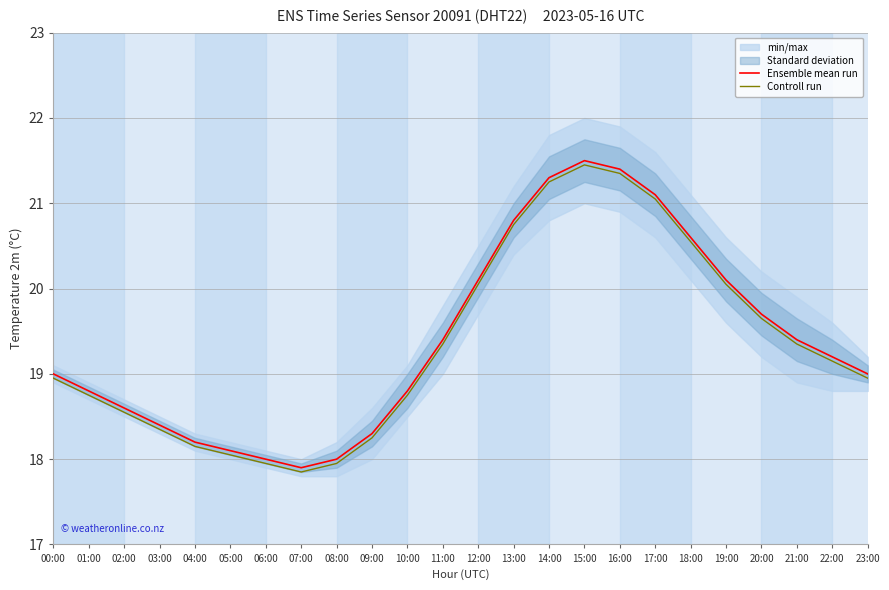

What is the label of the 6th point from the left?

05:00